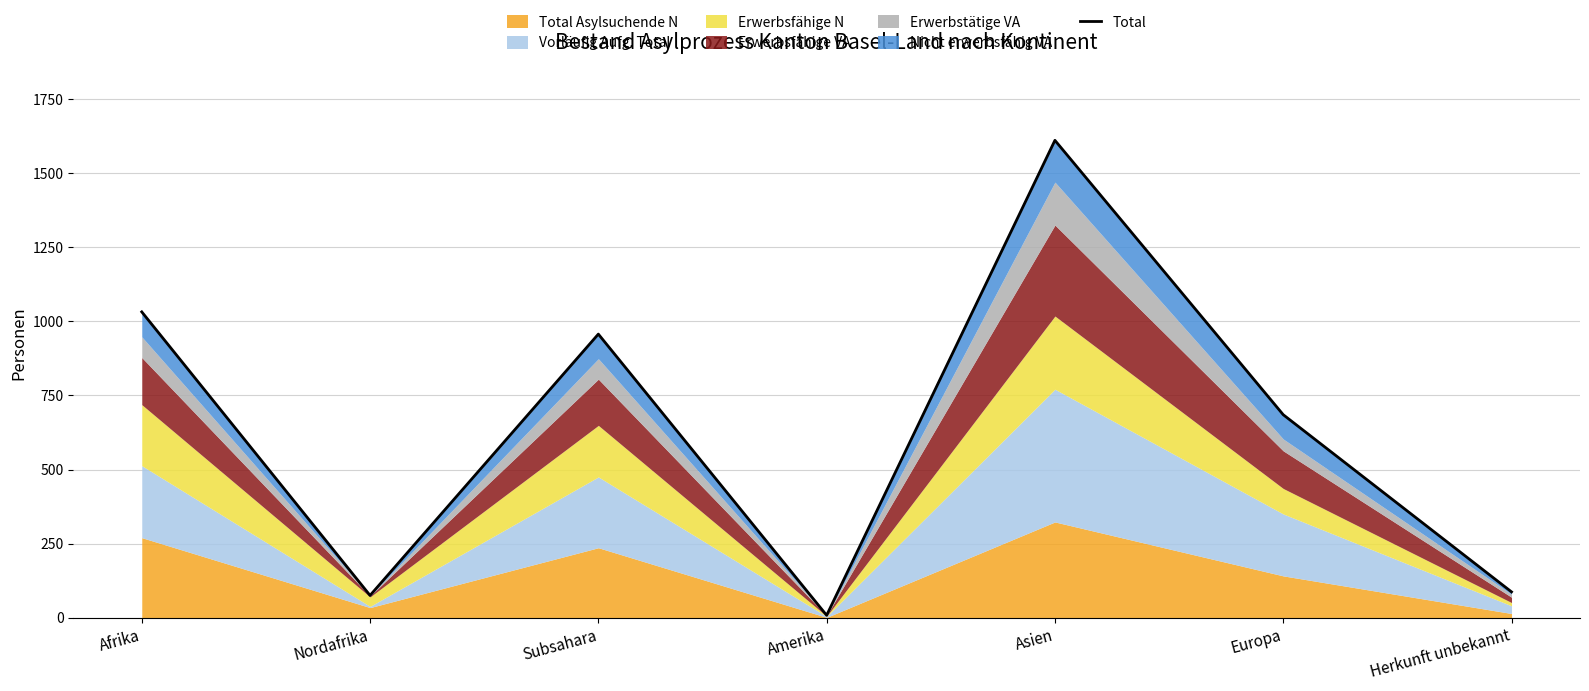

True or false: the data shows 306 at Afrika.

False